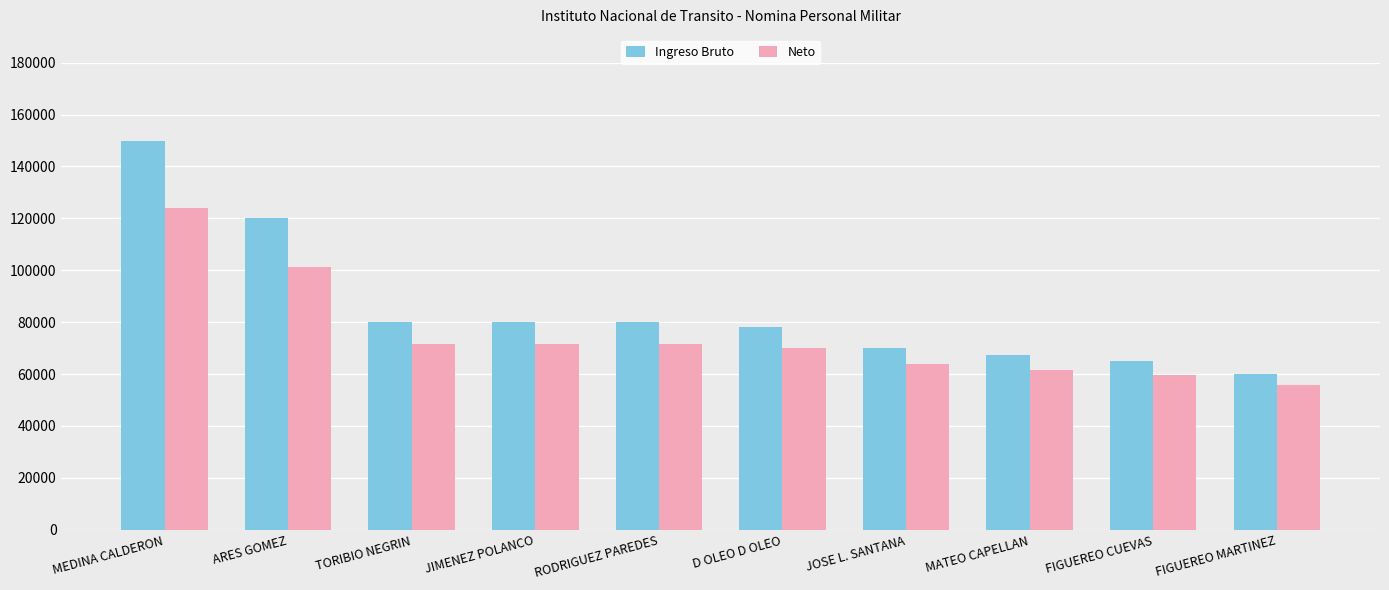

Which series has the largest total across all categories?

Ingreso Bruto